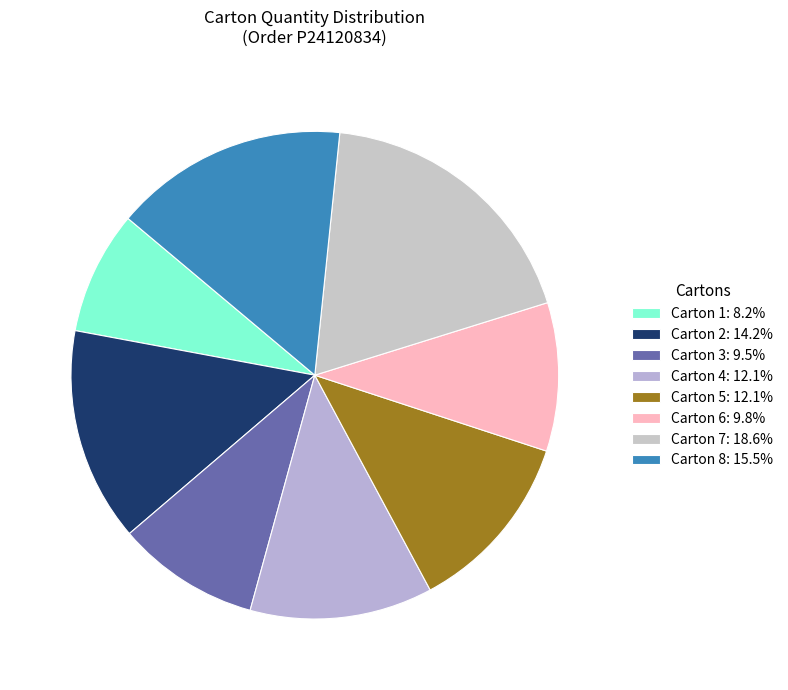

What is the ratio of the value at Carton 4 to the value at Carton 1?

1.5